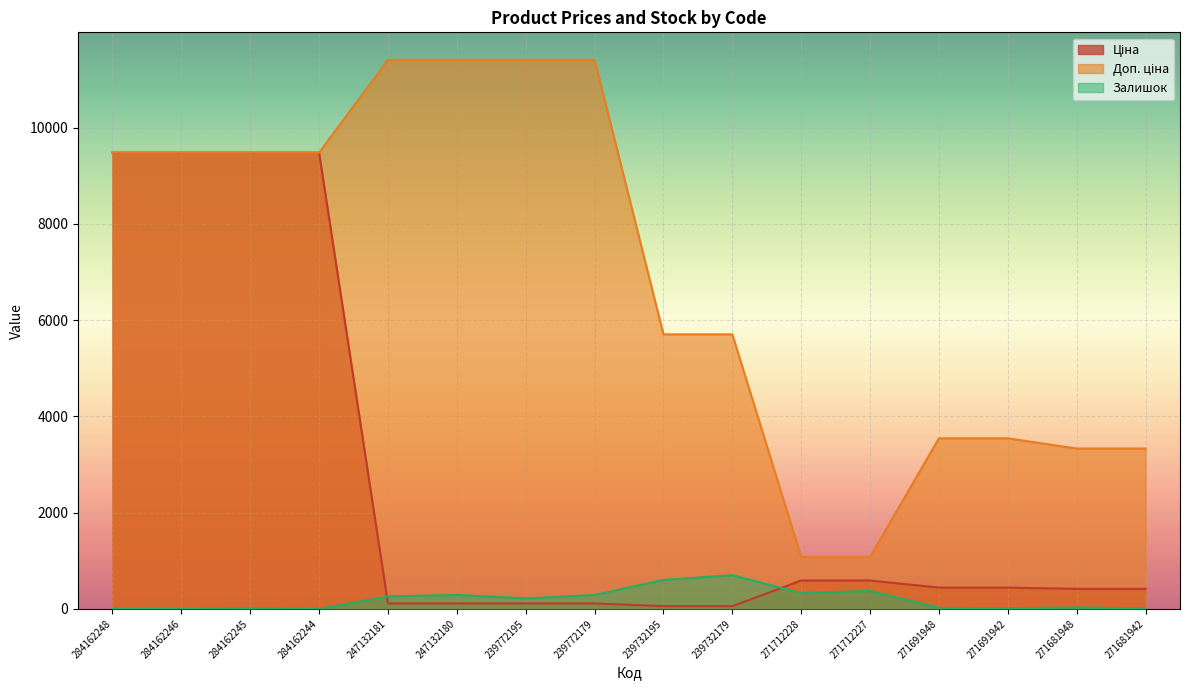

What is the value of the Ціна point at the 8th from the left?

114.1